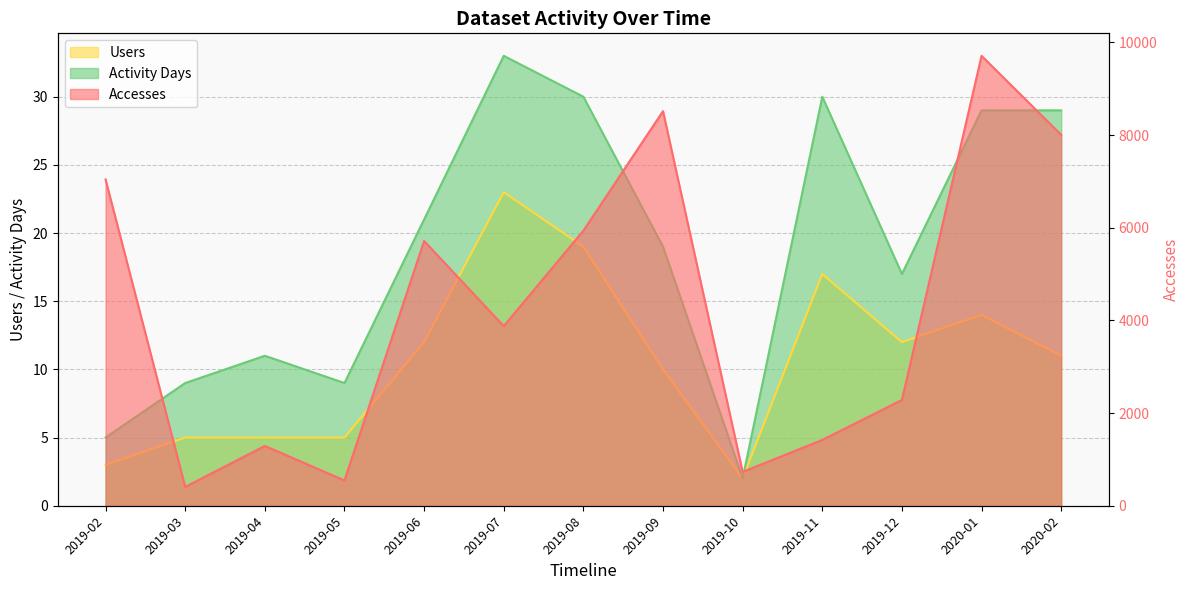

At which category does the chart reach its minimum across all series?

2019-10